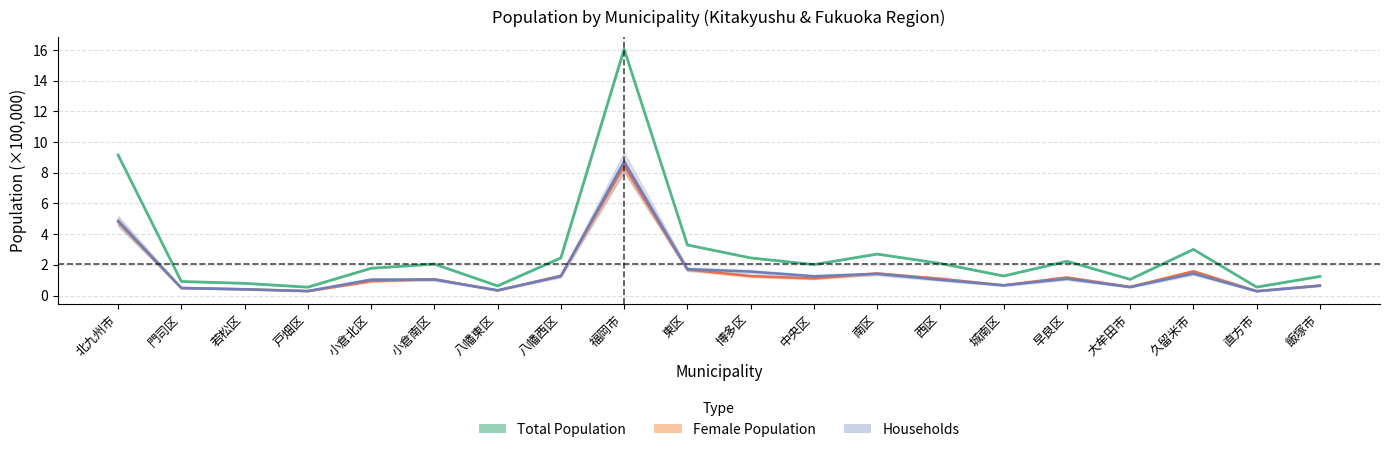

What is the value of the households (mid) point at the 8th from the left?

1.3